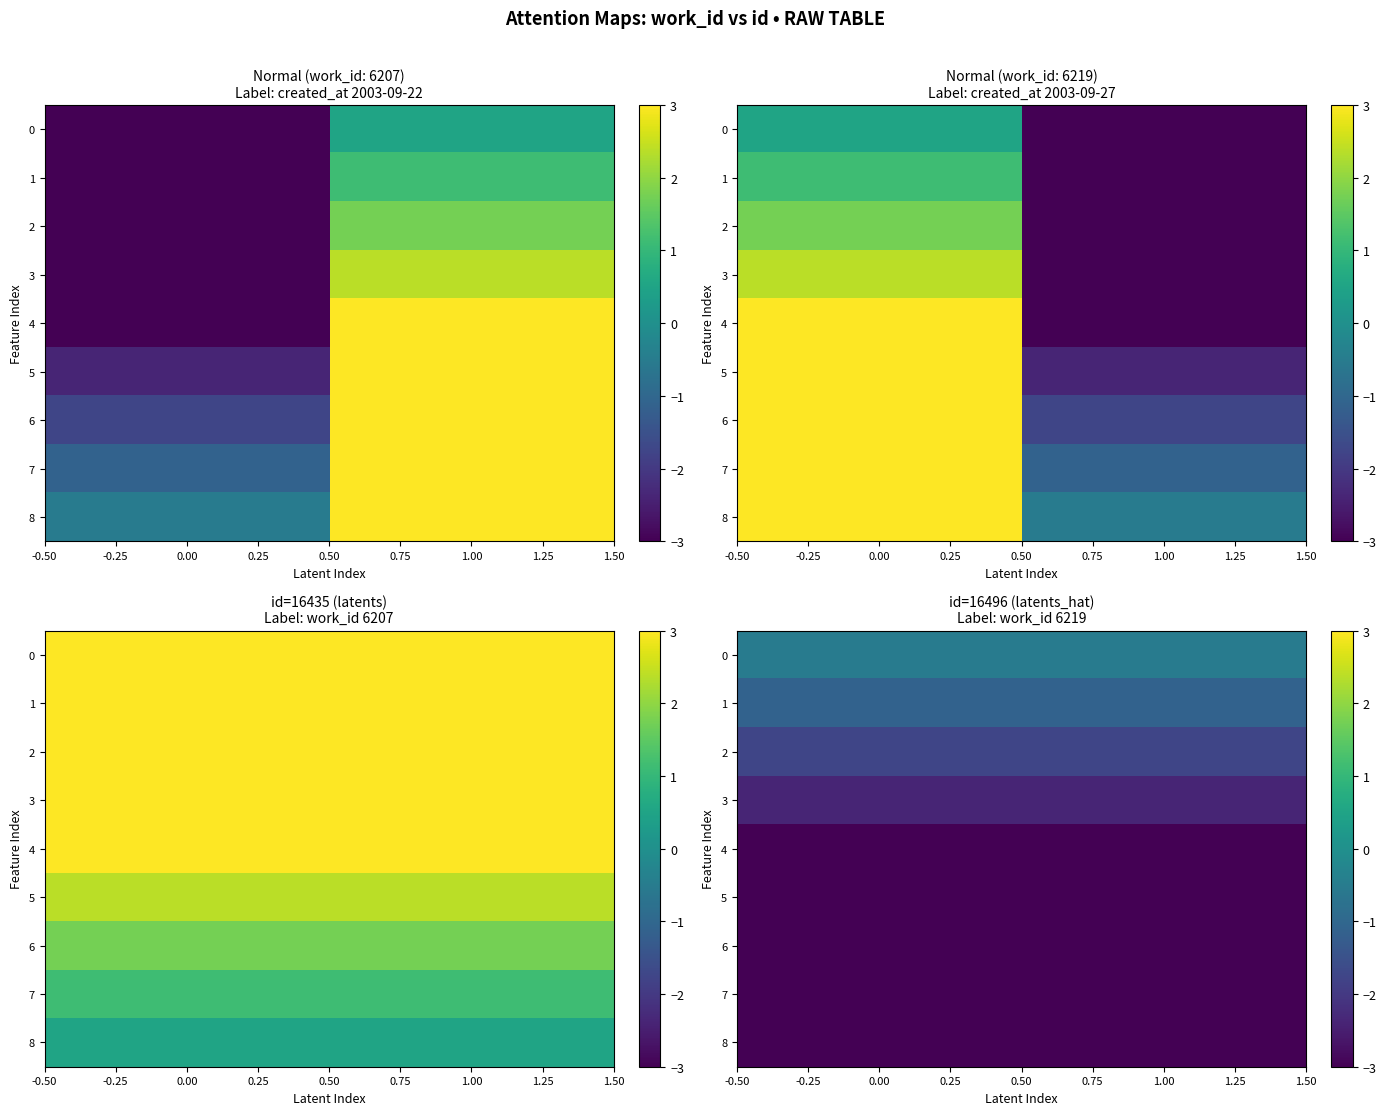

How many data points does each series have?

2